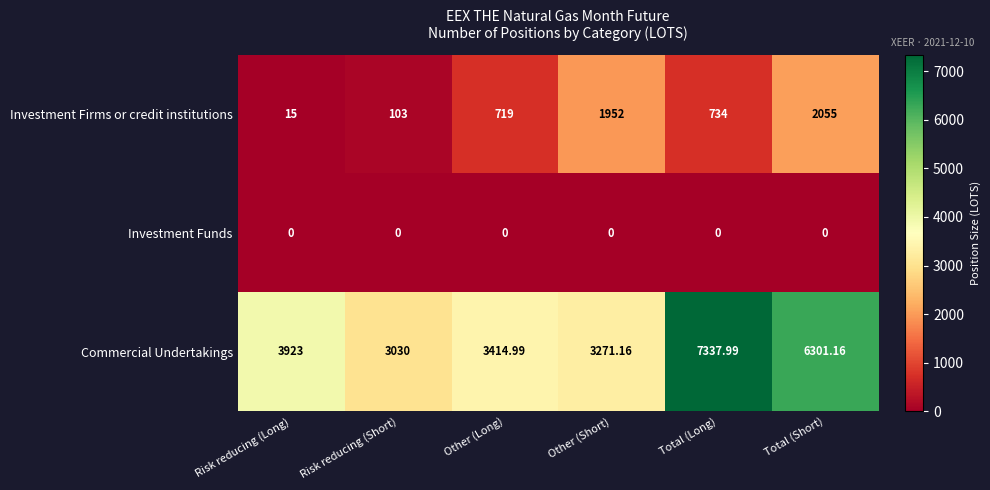

At which category is the sum across all series the highest?

Total (Short)